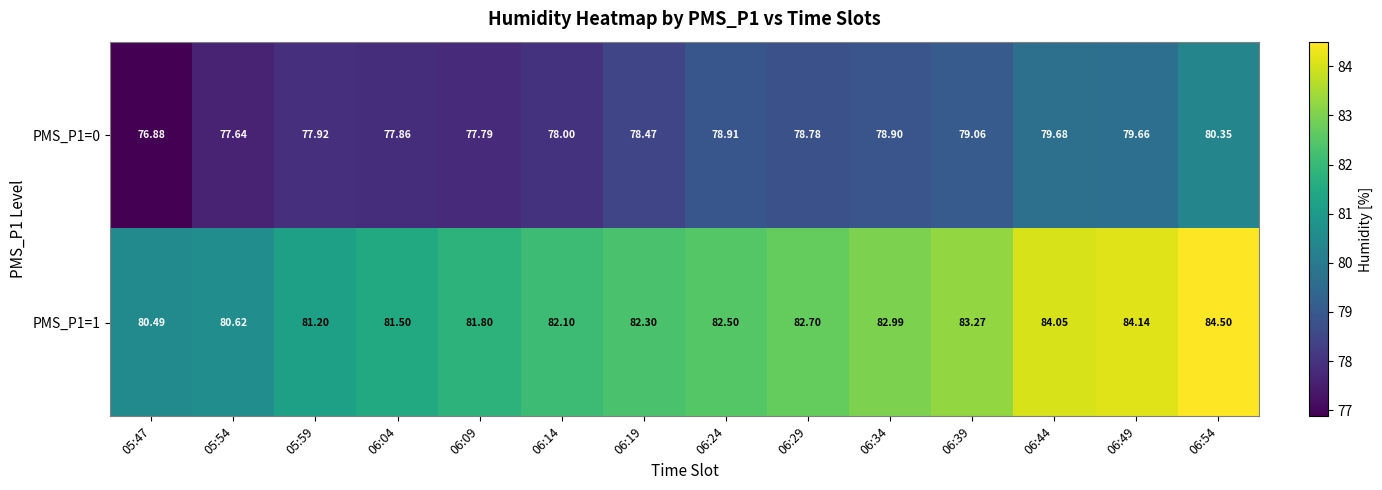

Is the value of PMS_P1=1 at 06:39 greater than the value of PMS_P1=0 at 06:49?

Yes